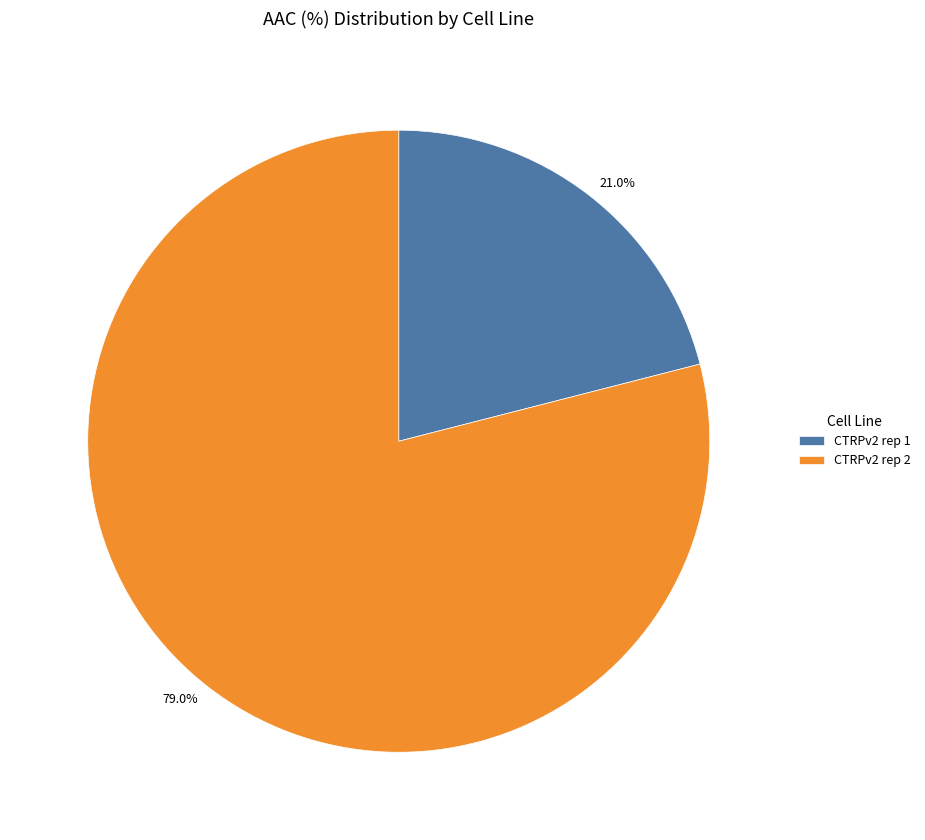

To the nearest percent, what is the difference between the largest and smallest slice percentages?

58%